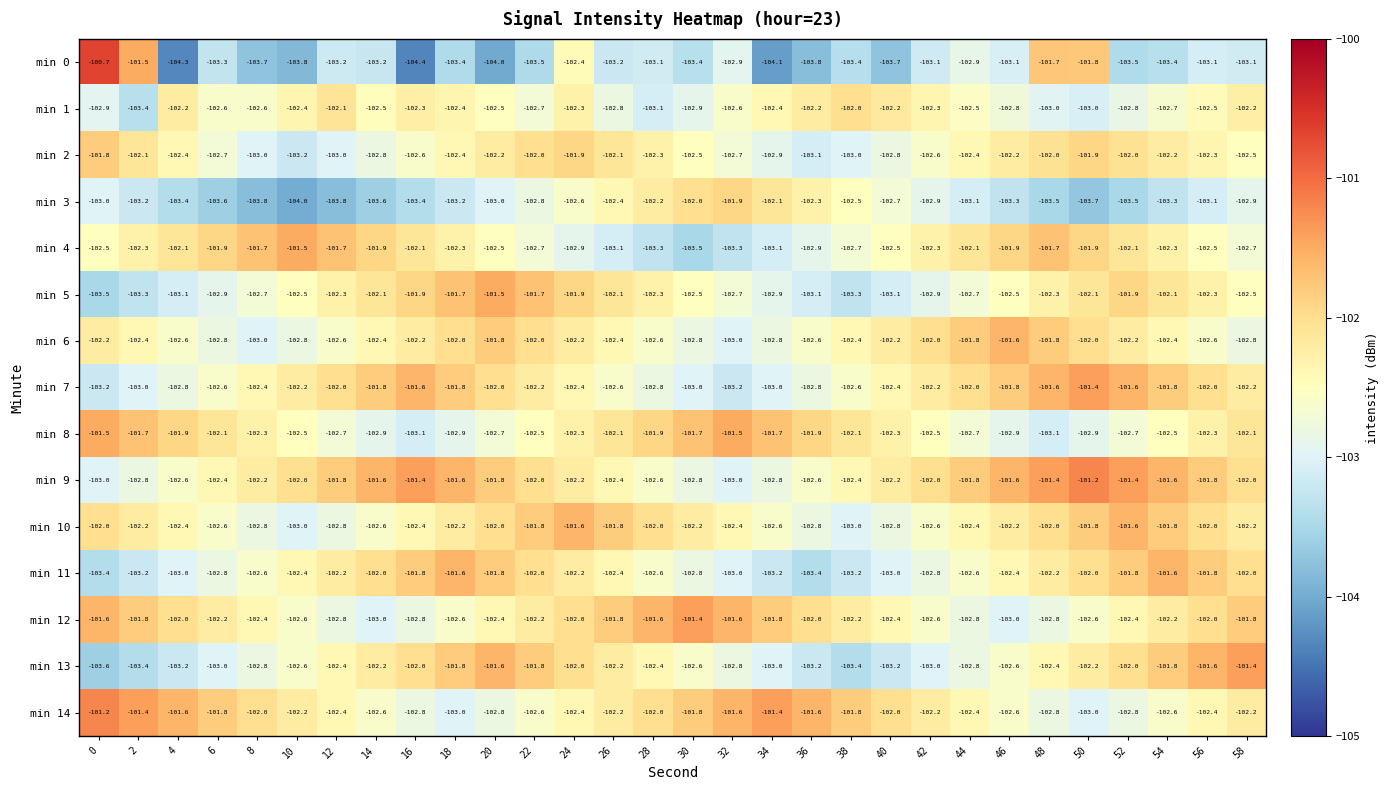

The min 12 series shows -38.6 at 24. True or false?

False